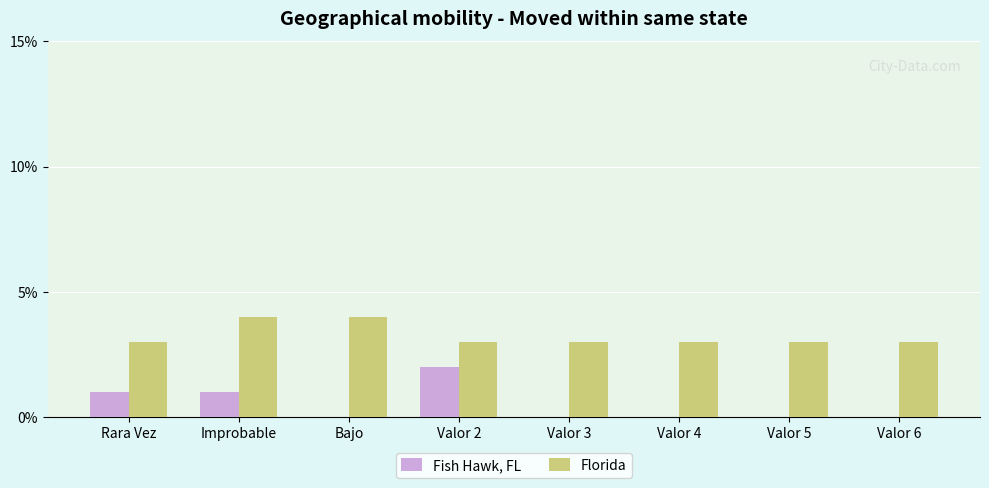

Is it true that Fish Hawk, FL equals 0 at Valor 5?

True